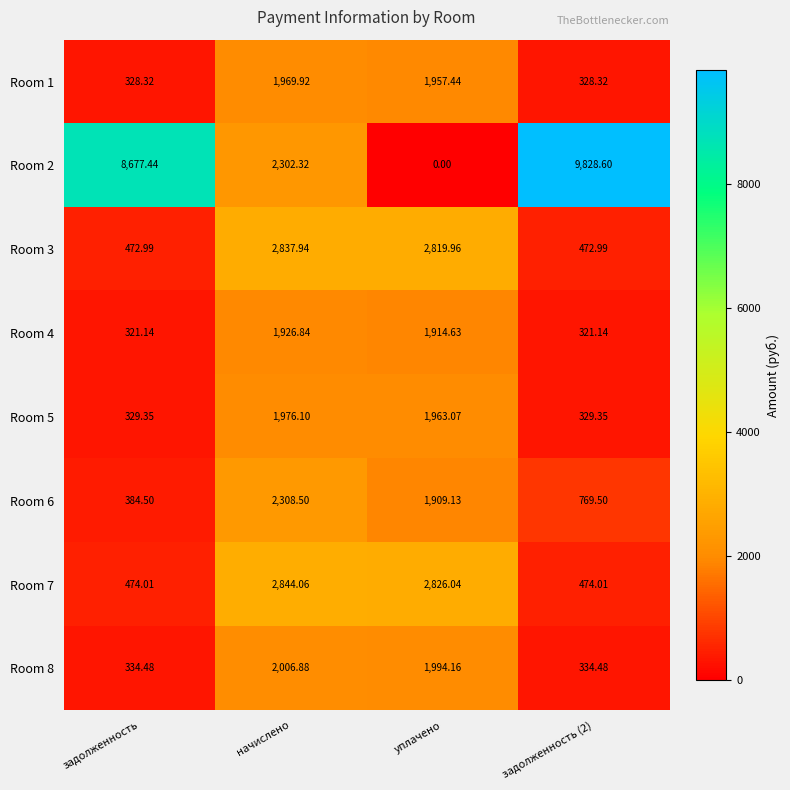

How many categories are shown in the chart?

4